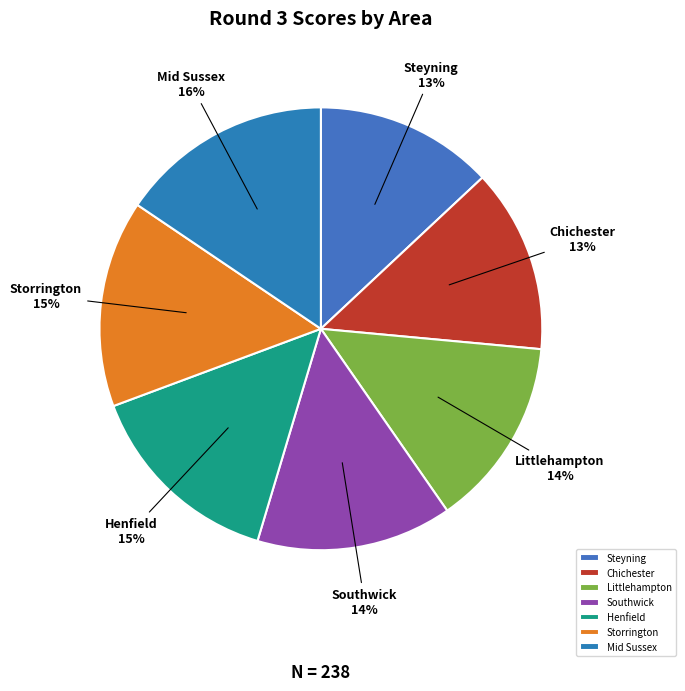

Approximately how many times larger is the value at Chichester compared to Storrington?

0.9